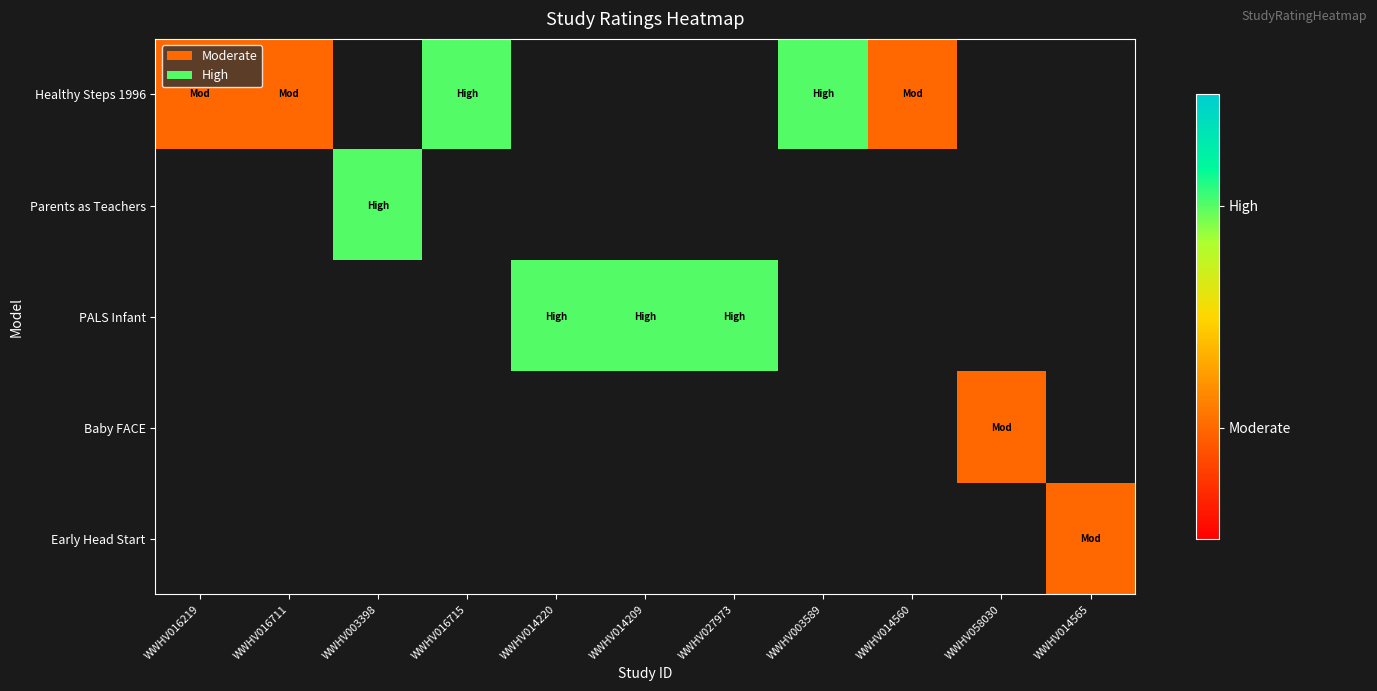

What is the greatest value displayed?

2.0